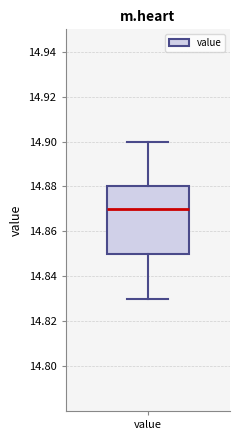

Read this box plot against the y-axis: the position of the median line, the range covered by the box, and the ends of both whiskers. The values are not printed on the chart, so give them approximately, as read against the axis.

median 14.87, box 14.85 to 14.88, whiskers 14.83 to 14.90